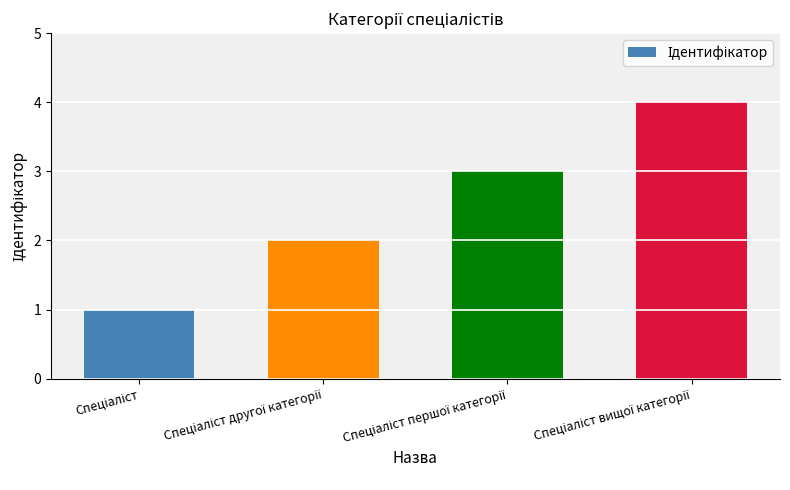

What is the difference between the maximum and minimum values?

3